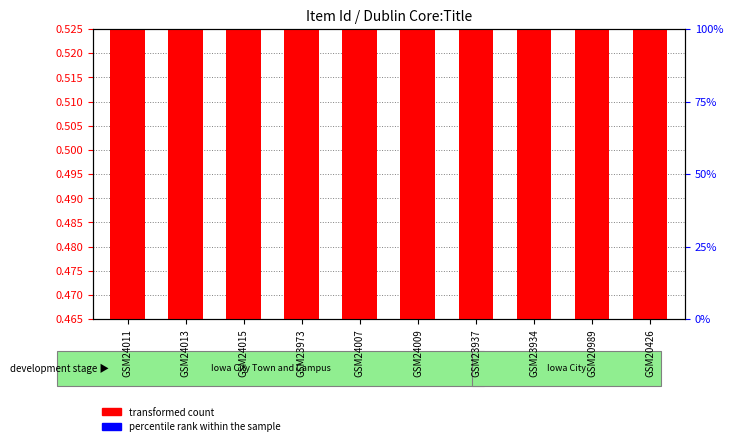

Reading right to left, what are all the values shown in this chart?

transformed count: GSM20426=0.5	GSM20989=0.5	GSM23934=0.5	GSM23937=0.5	GSM24009=0.5	GSM24007=0.5	GSM23973=0.5	GSM24015=0.5	GSM24013=0.5	GSM24011=0.5
percentile rank within the sample: GSM20426=0.0	GSM20989=0.0	GSM23934=0.0	GSM23937=0.0	GSM24009=0.0	GSM24007=0.0	GSM23973=0.0	GSM24015=0.0	GSM24013=0.0	GSM24011=0.0